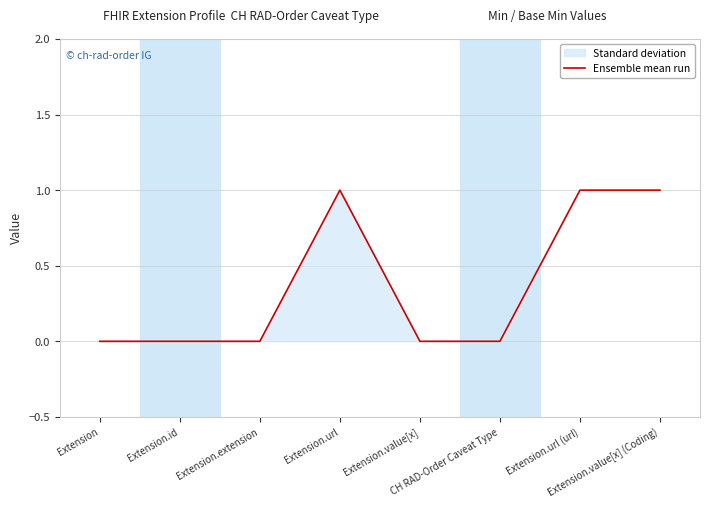

Rank the categories by value from lowest to highest.

Extension, Extension.id, Extension.extension, Extension.value[x], CH RAD-Order Caveat Type, Extension.url, Extension.url (url), Extension.value[x] (Coding)